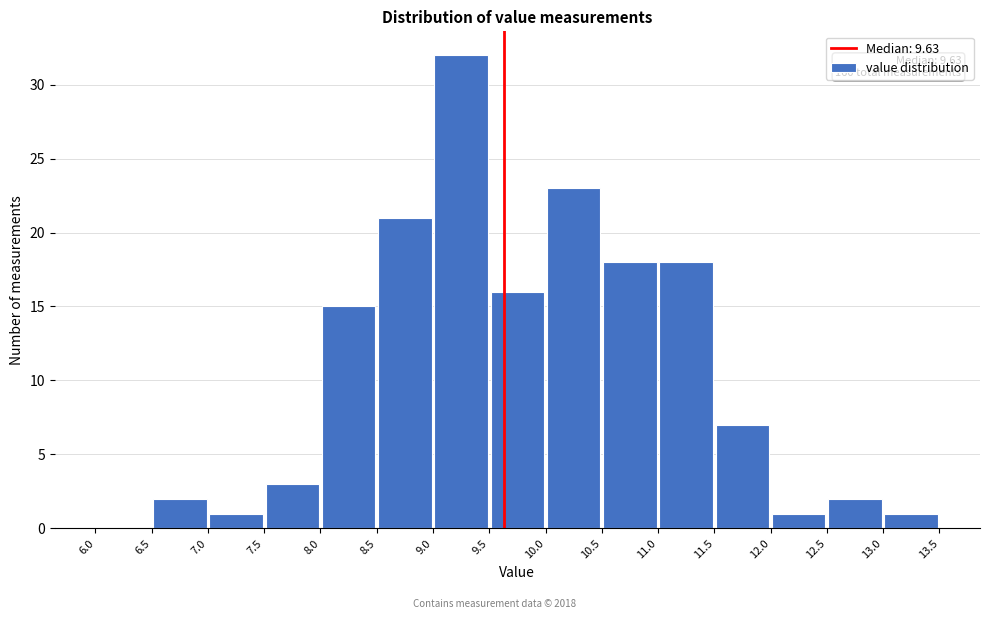

Over which range of the x-axis is the bar tallest?

9.0 to 9.5